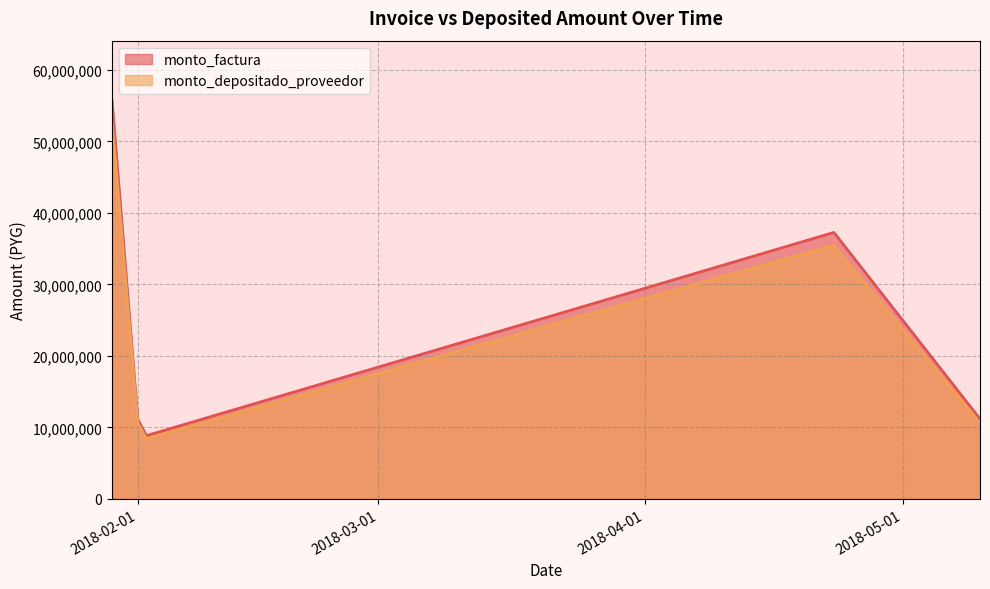

Which series changed the most between 2018-01-29 and 2018-02-02?

monto_factura